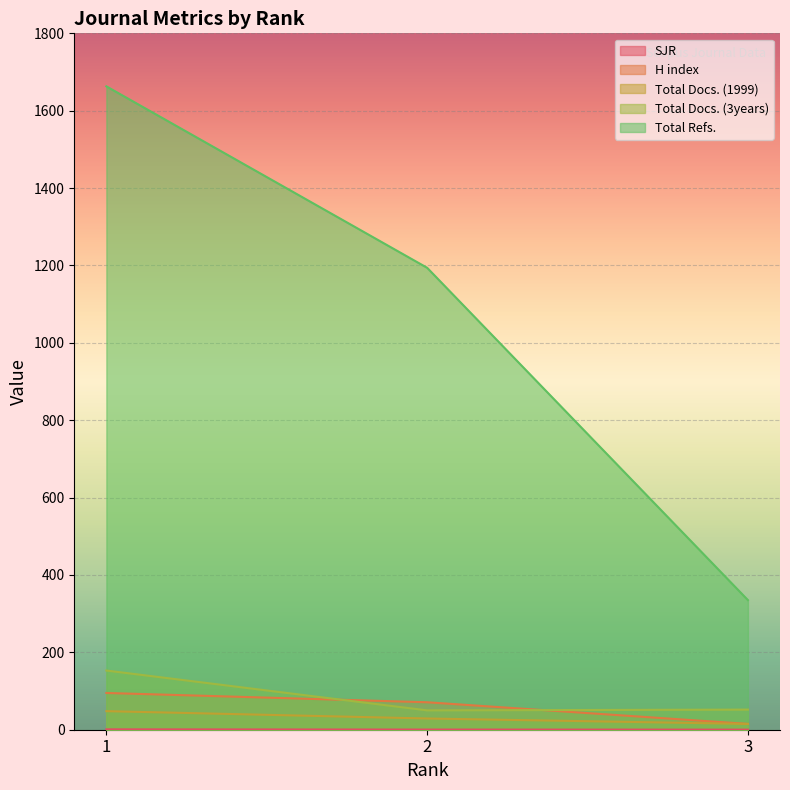

Is the value of Total Refs. at 3 greater than the value of SJR at 1?

Yes